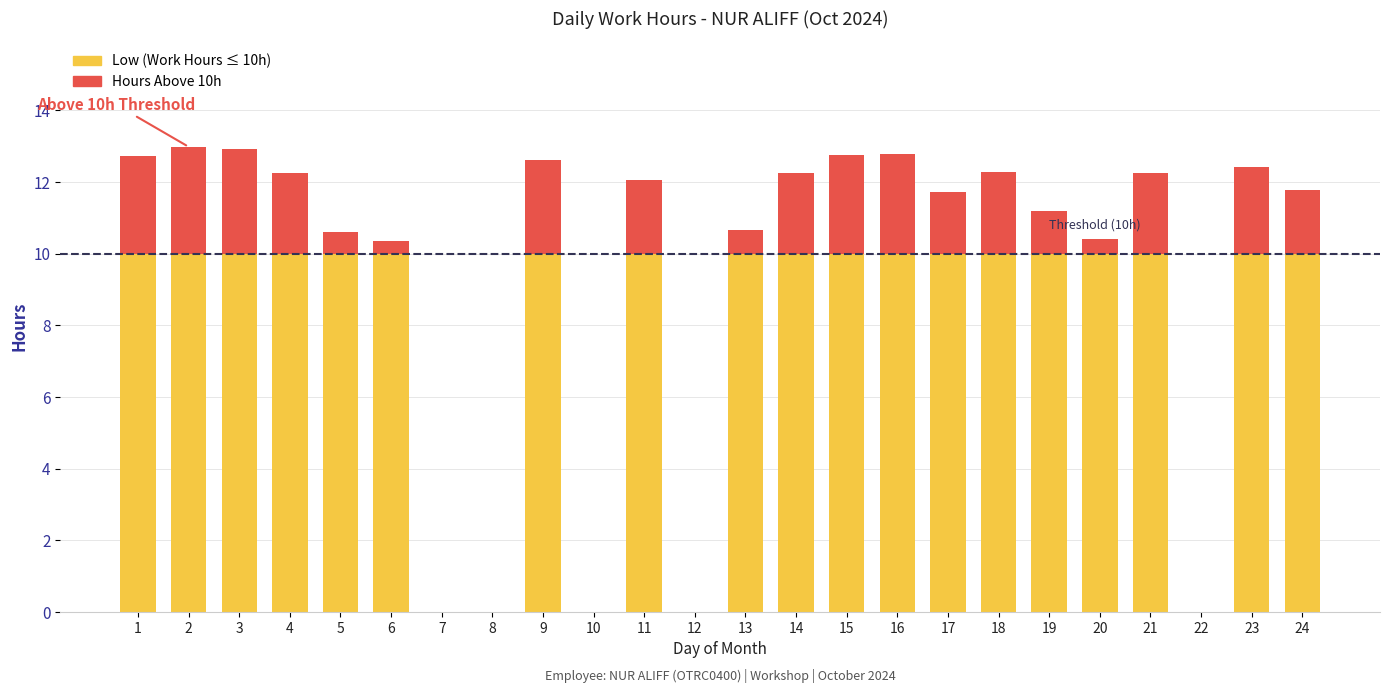

What is the total value across all series at 11?

12.1